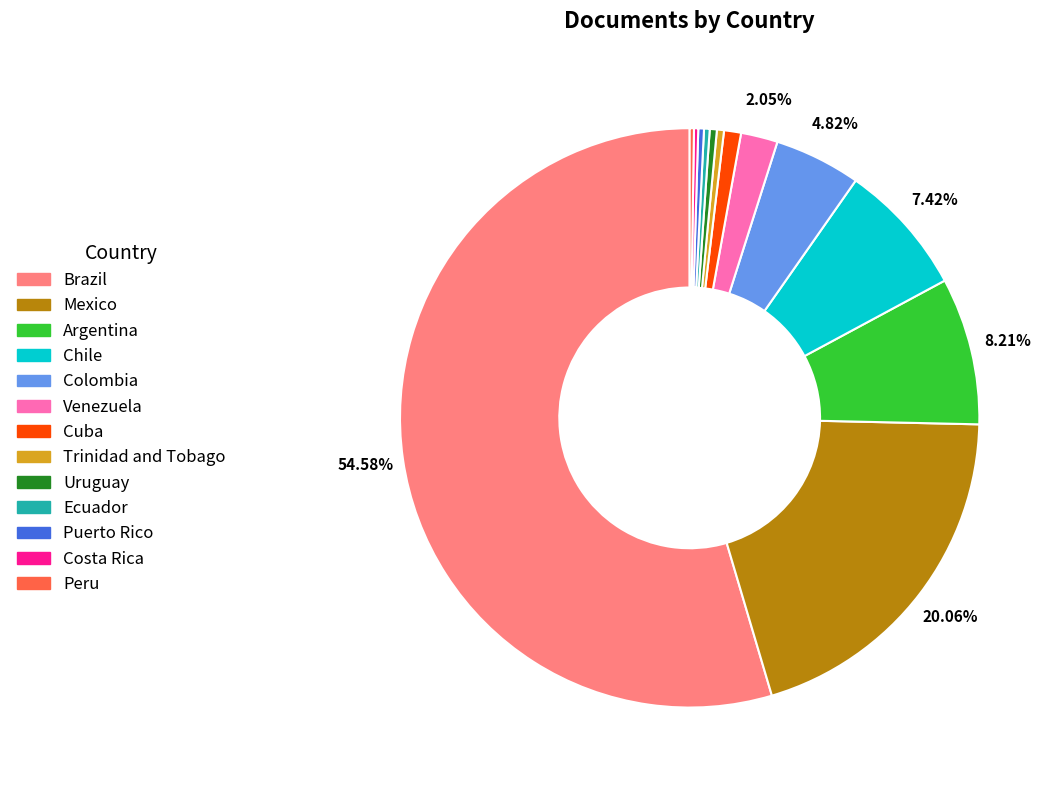

Do Uruguay and Trinidad and Tobago together represent more than half of the pie?

No